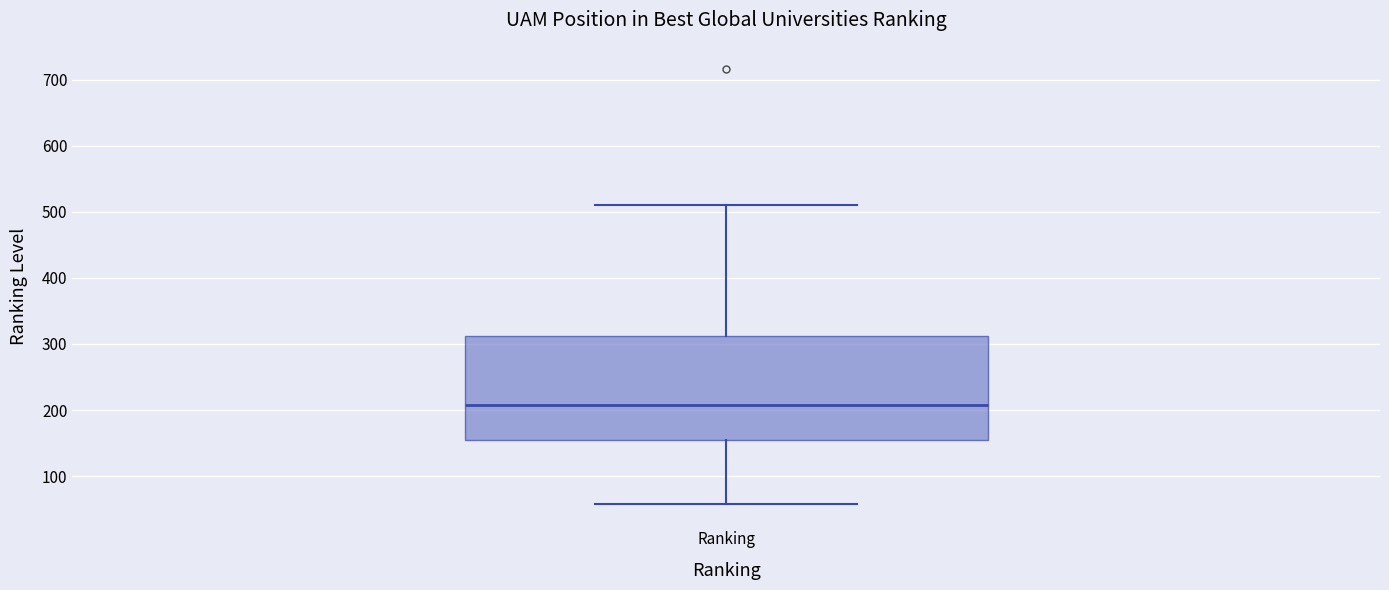

Transcribe this box plot: give where the median line is, the range the box spans, and where the two whiskers end, as read against the y-axis. The values are not printed on the chart, so give them approximately, as read against the axis.

median 210, box 160 to 310, whiskers 60 to 510